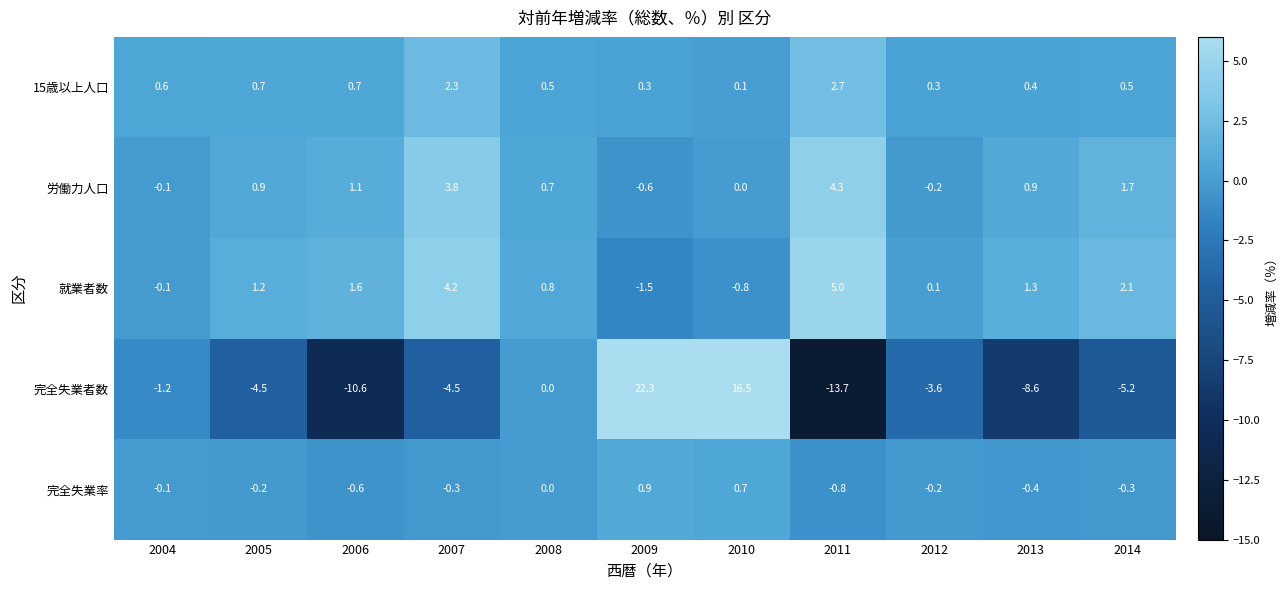

What is the difference between the 完全失業者数 values at 2013 and 2012?

5.0